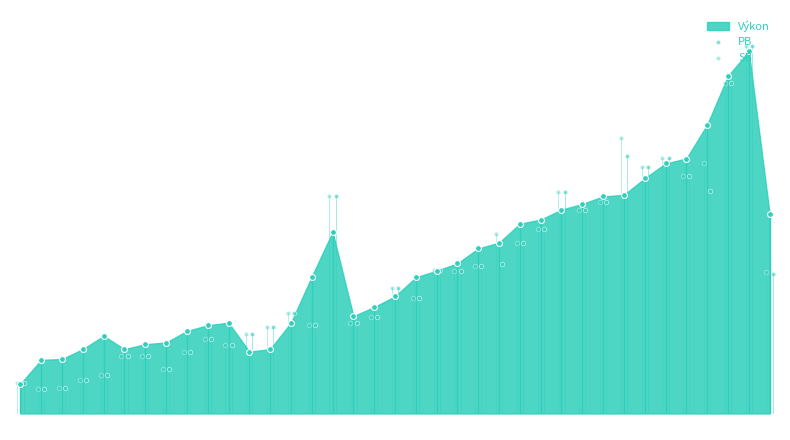

Which series reaches the minimum Y coordinate?

PB